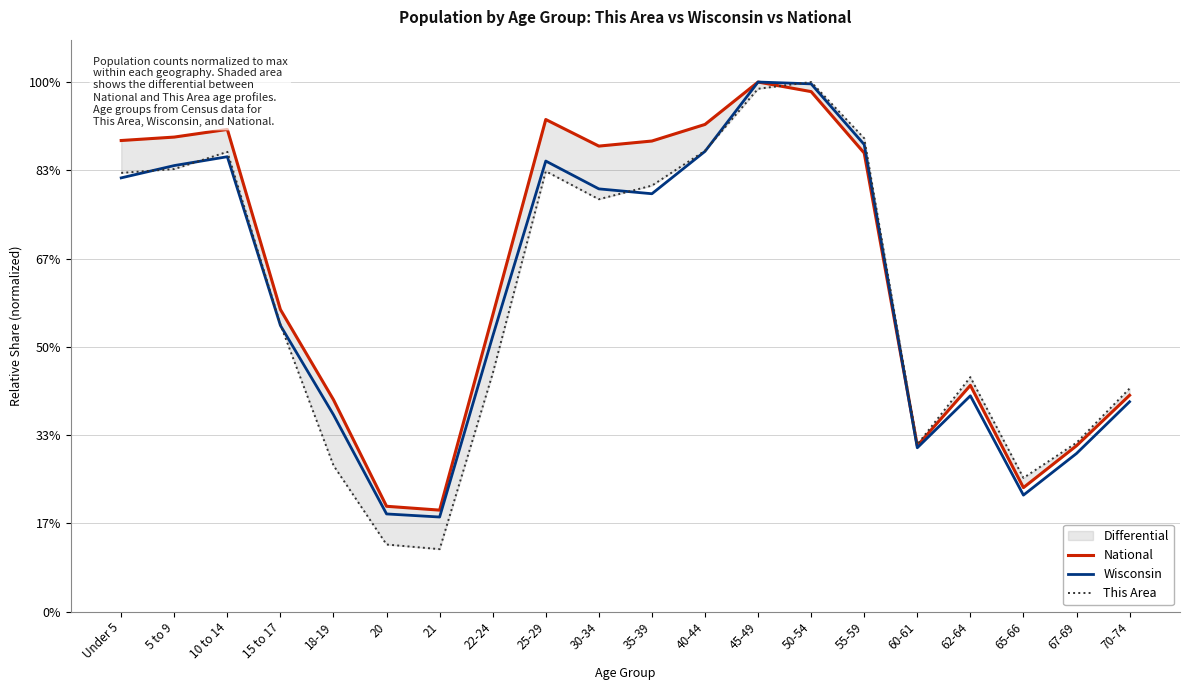

The National series shows 0.6 at 22-24. True or false?

True